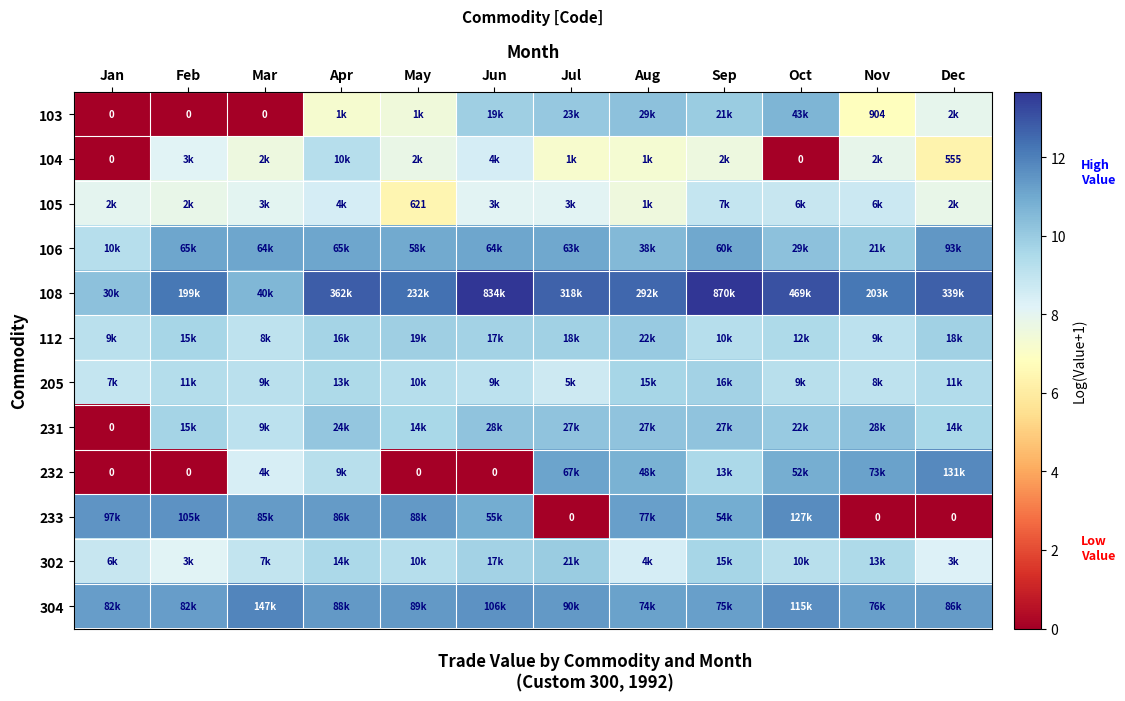

Read the 231 value at Mar.

9.1